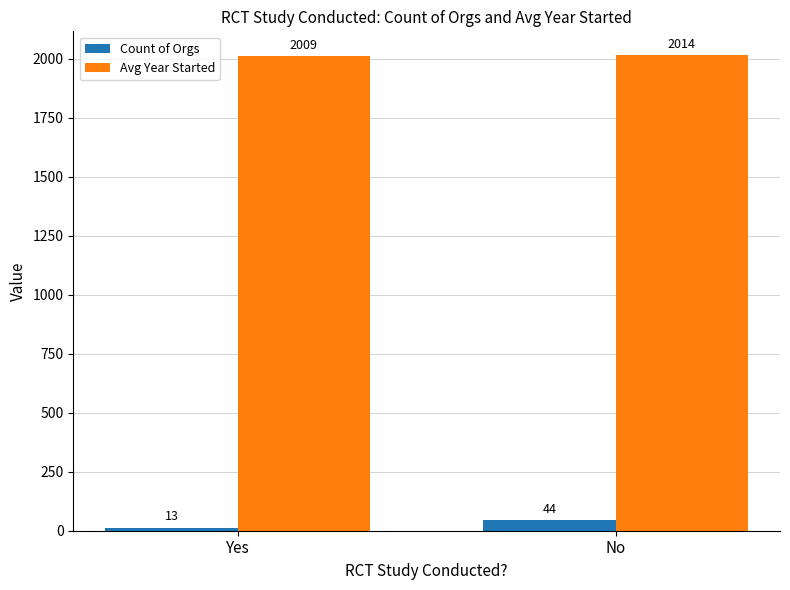

What position from the right is No?

1